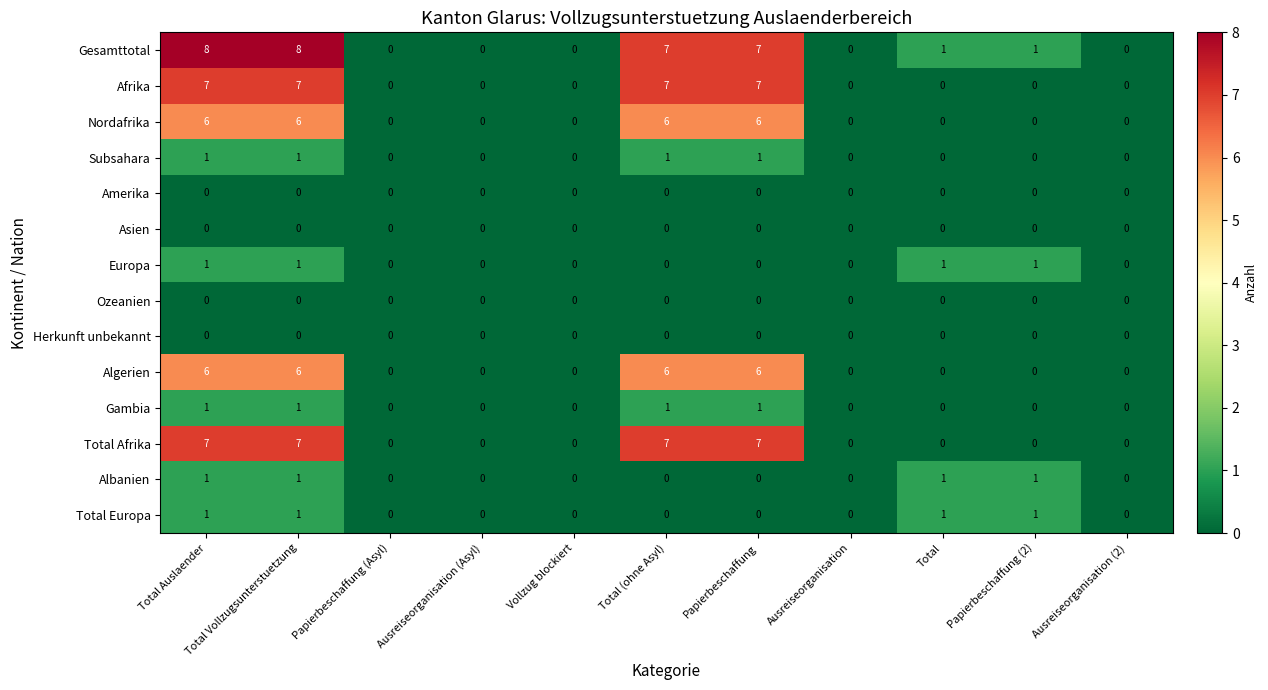

What is the difference between the maximum and minimum values in the Algerien series?

6